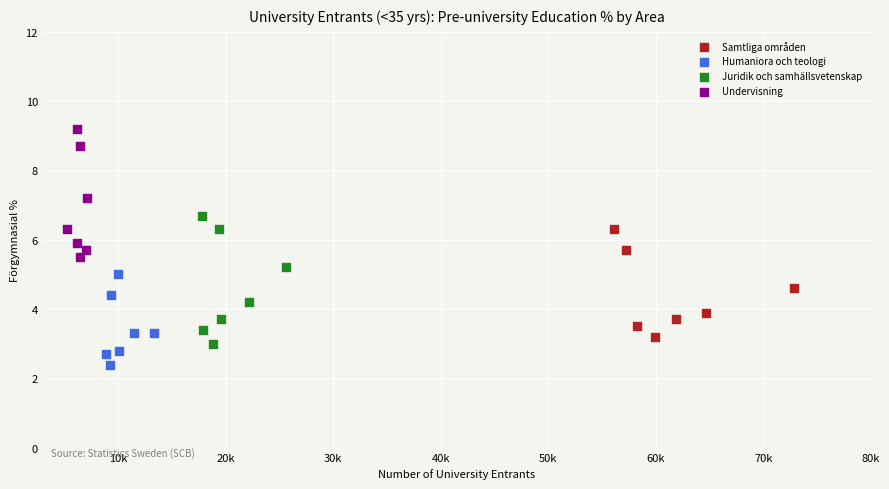

Which series contains the lowest Y value?

Humaniora och teologi